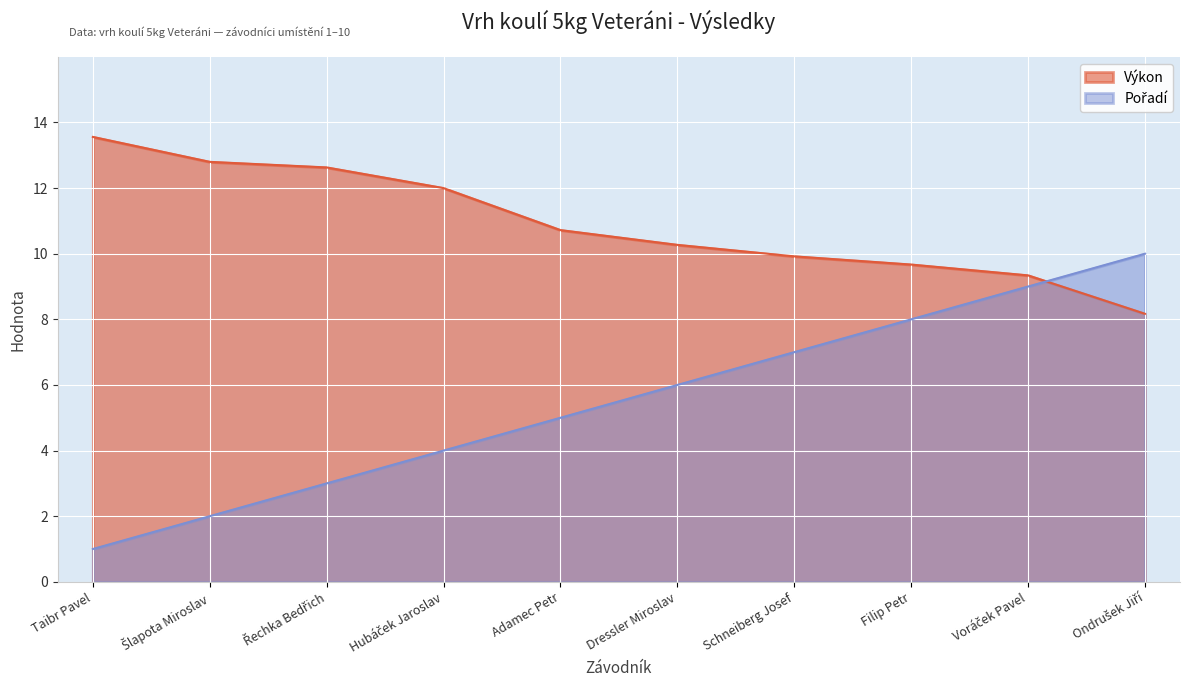

Which series has the largest total across all categories?

Výkon